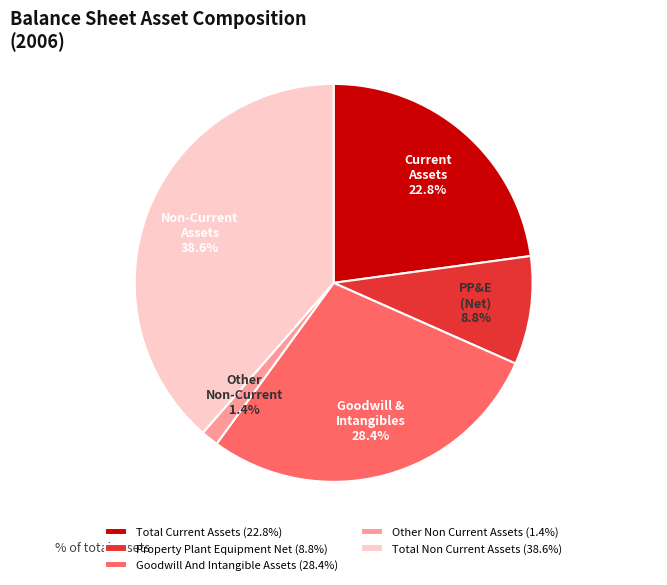

Rank the categories by value from lowest to highest.

Other Non Current Assets (1.4%), Property Plant Equipment Net (8.8%), Total Current Assets (22.8%), Goodwill And Intangible Assets (28.4%), Total Non Current Assets (38.6%)